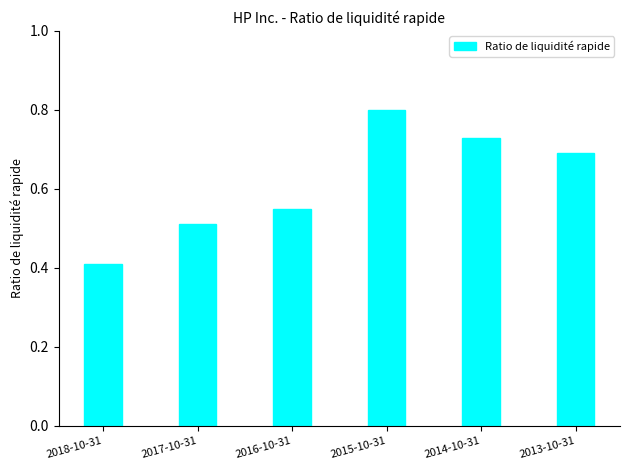

What is the label of the 1st bar from the left?

2018-10-31